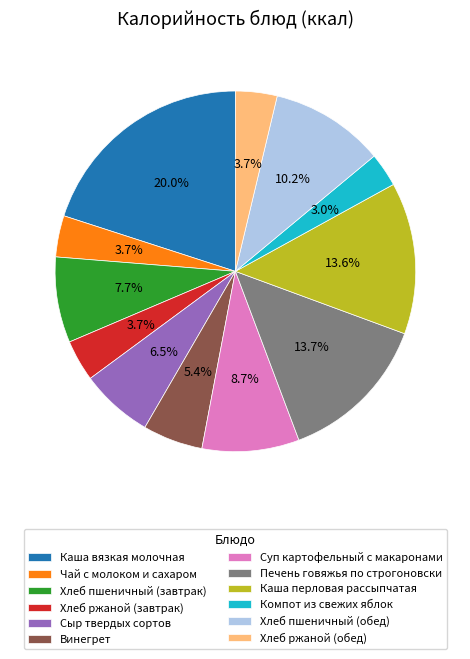

How many slices are in this pie chart?

12